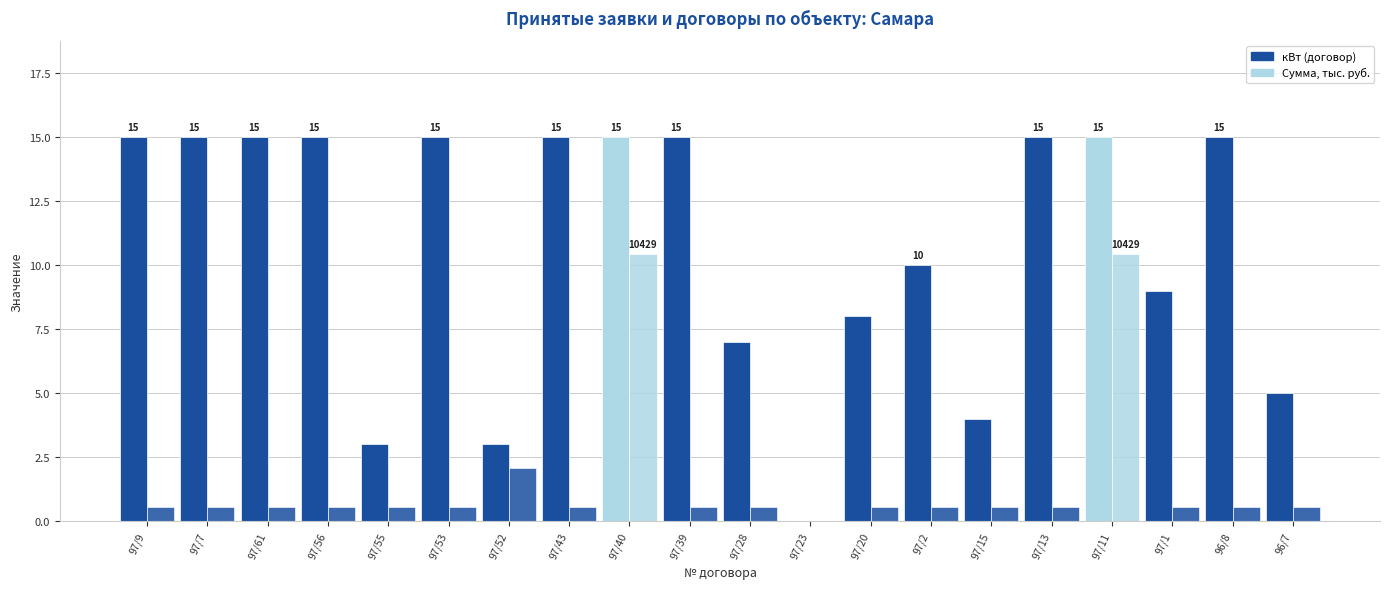

What is the label of the 9th bar from the right?

97/23